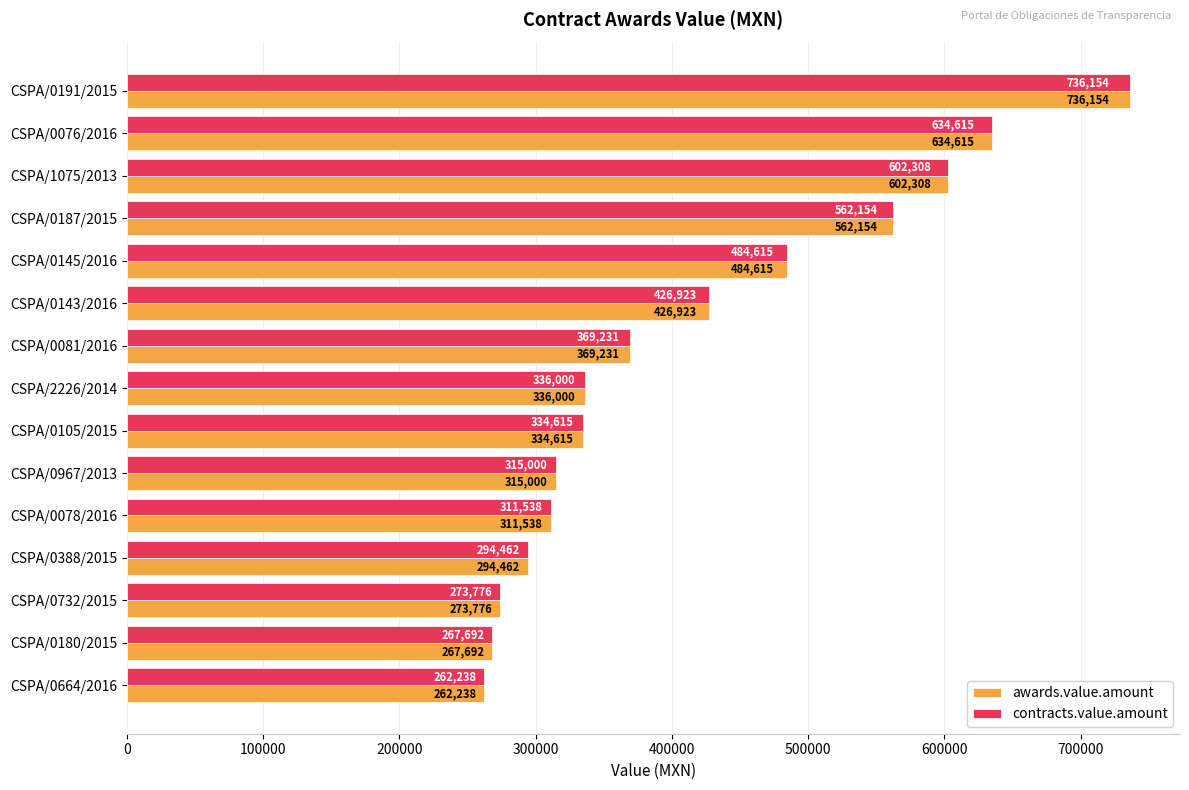

List the labels in order of contracts.value.amount value, largest first.

CSPA/0191/2015, CSPA/0076/2016, CSPA/1075/2013, CSPA/0187/2015, CSPA/0145/2016, CSPA/0143/2016, CSPA/0081/2016, CSPA/2226/2014, CSPA/0105/2015, CSPA/0967/2013, CSPA/0078/2016, CSPA/0388/2015, CSPA/0732/2015, CSPA/0180/2015, CSPA/0664/2016